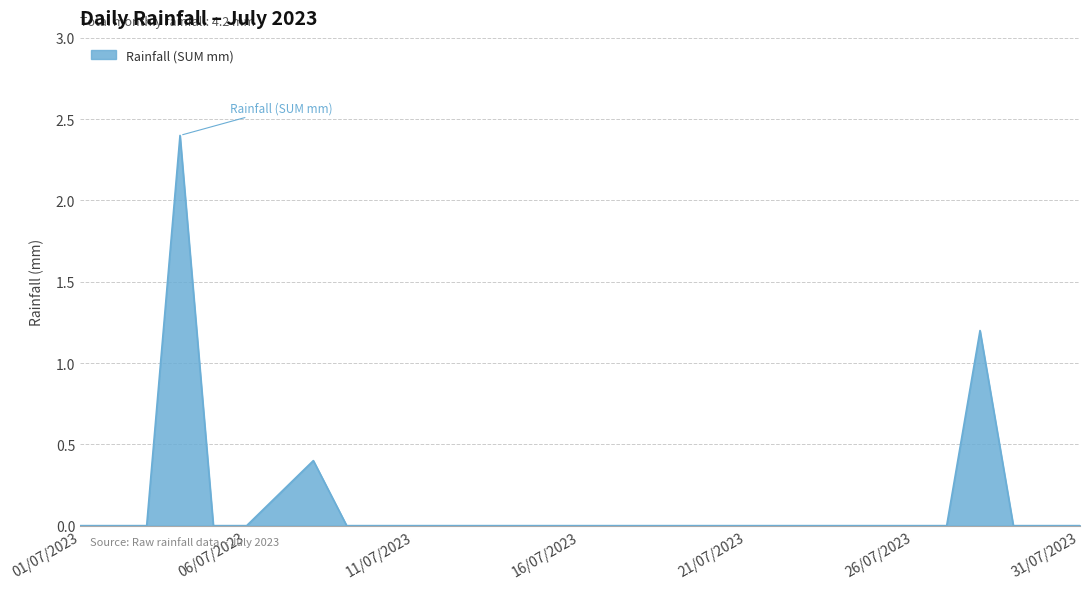

What is the greatest value displayed?

2.4